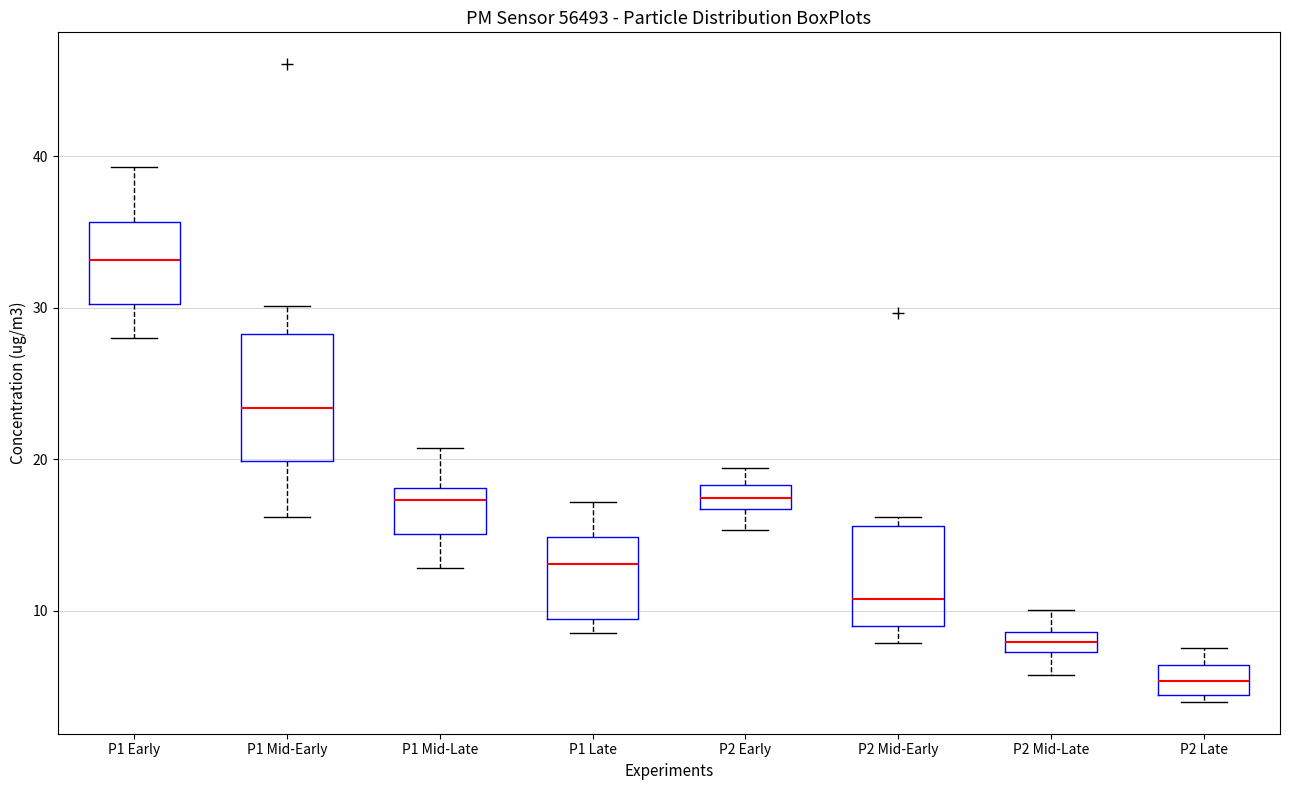

Which box is the tallest, from its lower edge to its upper edge?

P1 Mid-Early